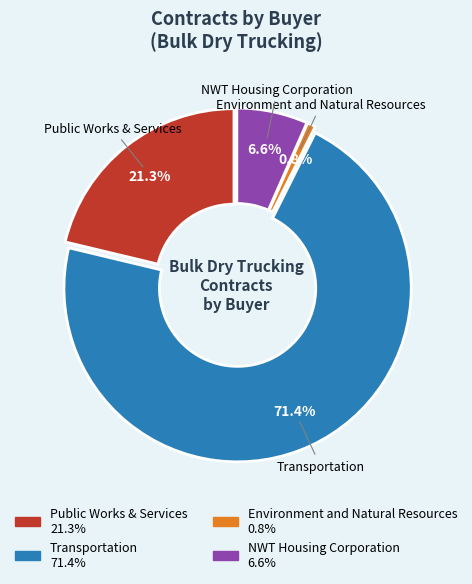

What is the largest slice in the pie chart?

Transportation